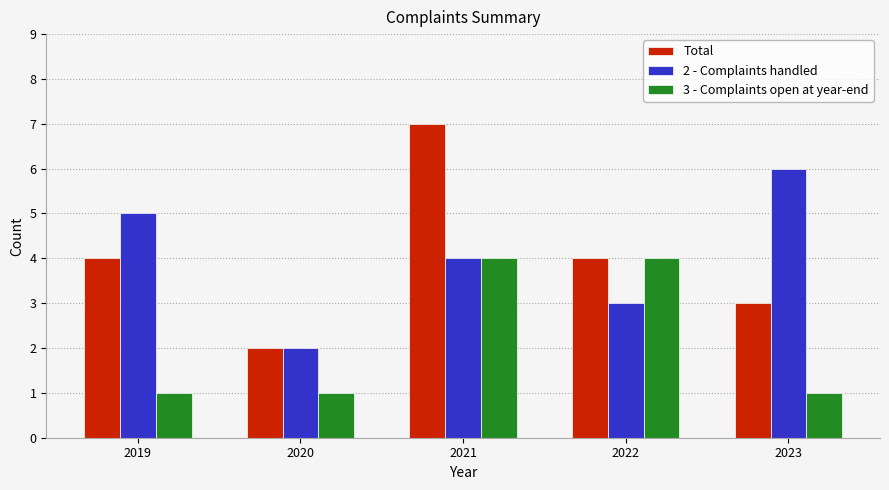

Rank the series by their maximum value, from highest to lowest.

Total, 2 - Complaints handled, 3 - Complaints open at year-end